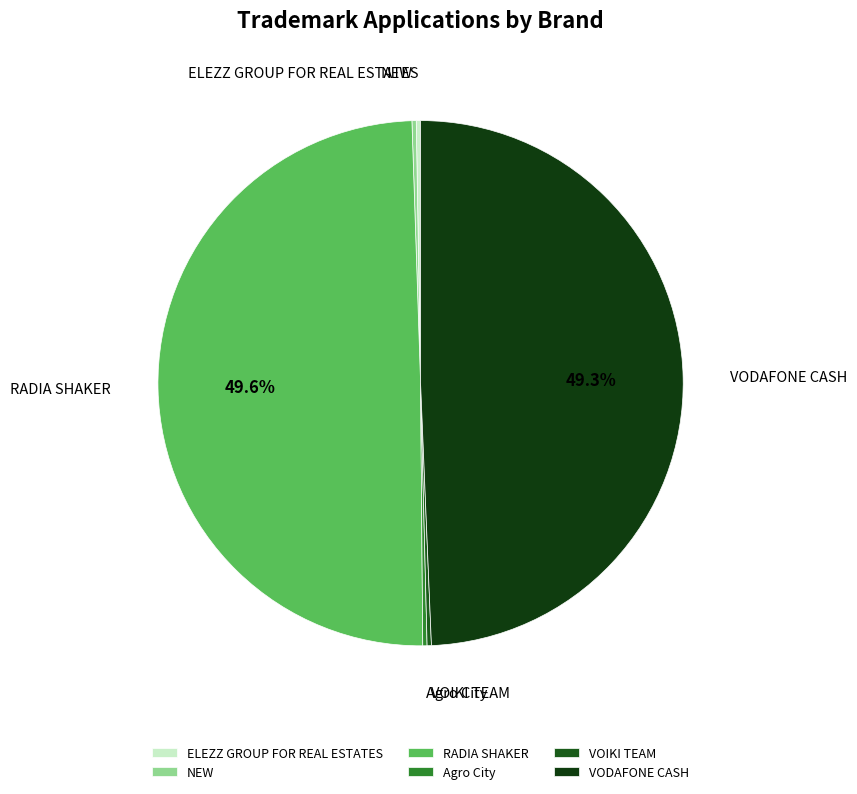

Is the sum of VODAFONE CASH and RADIA SHAKER greater than half?

Yes